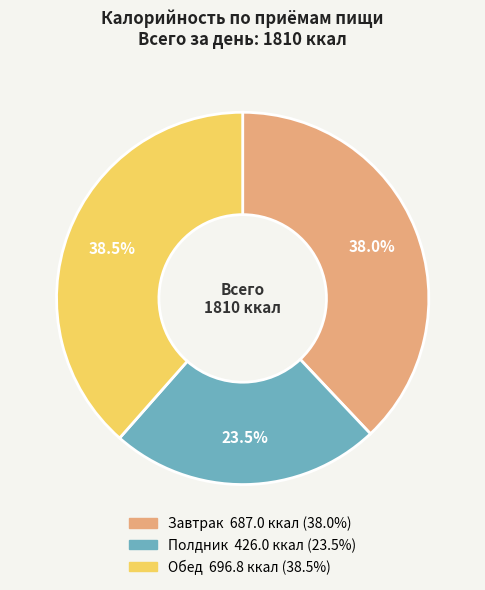

Do Обед and Завтрак together represent more than half of the pie?

Yes